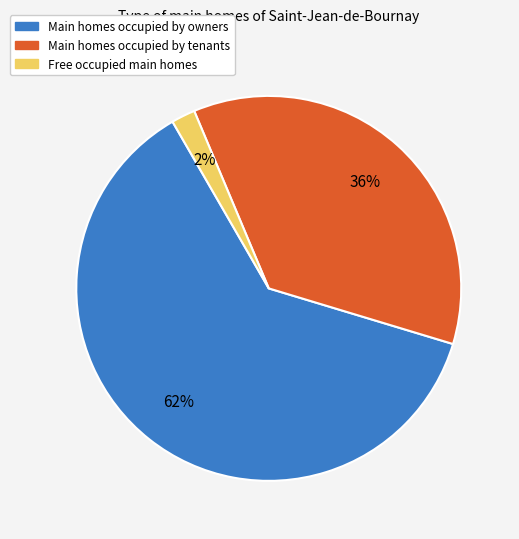

To the nearest percent, what percentage of the pie is Main homes occupied by owners?

62%